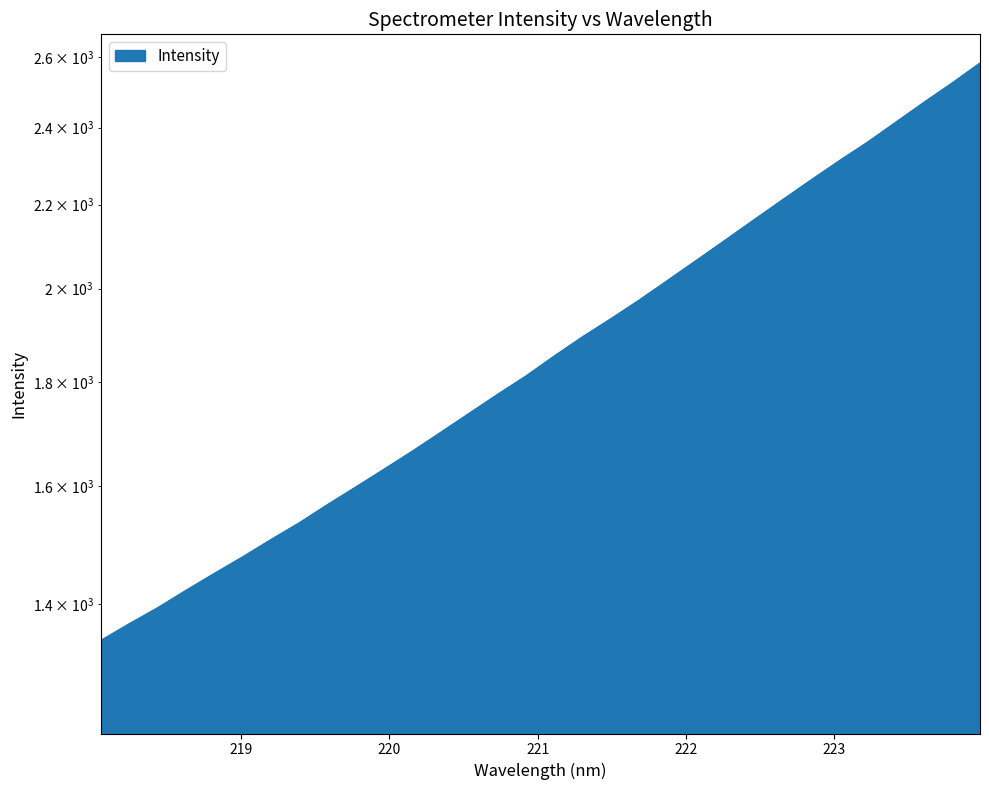

What is the average value?

1878.8